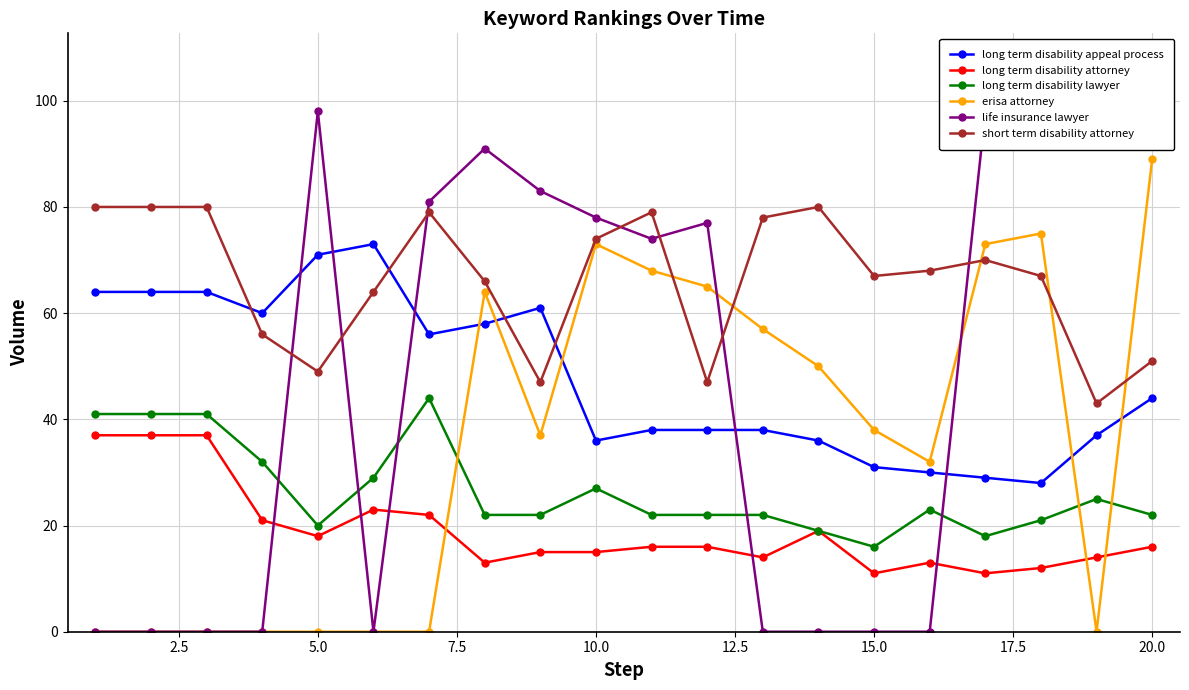

Is this an area chart (filled region under the line)?

No